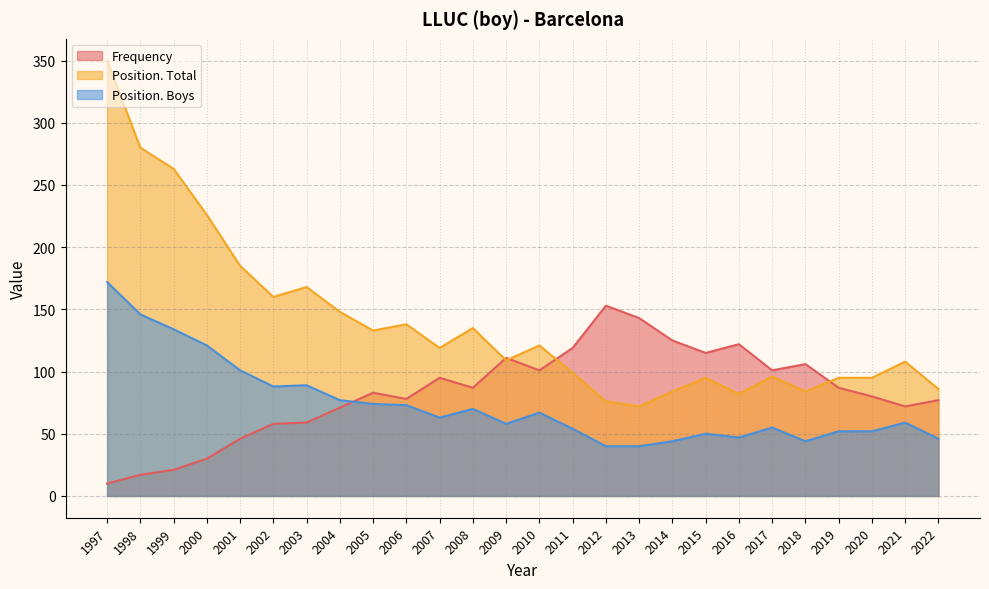

How many times do Position. Boys and Frequency cross each other?

1